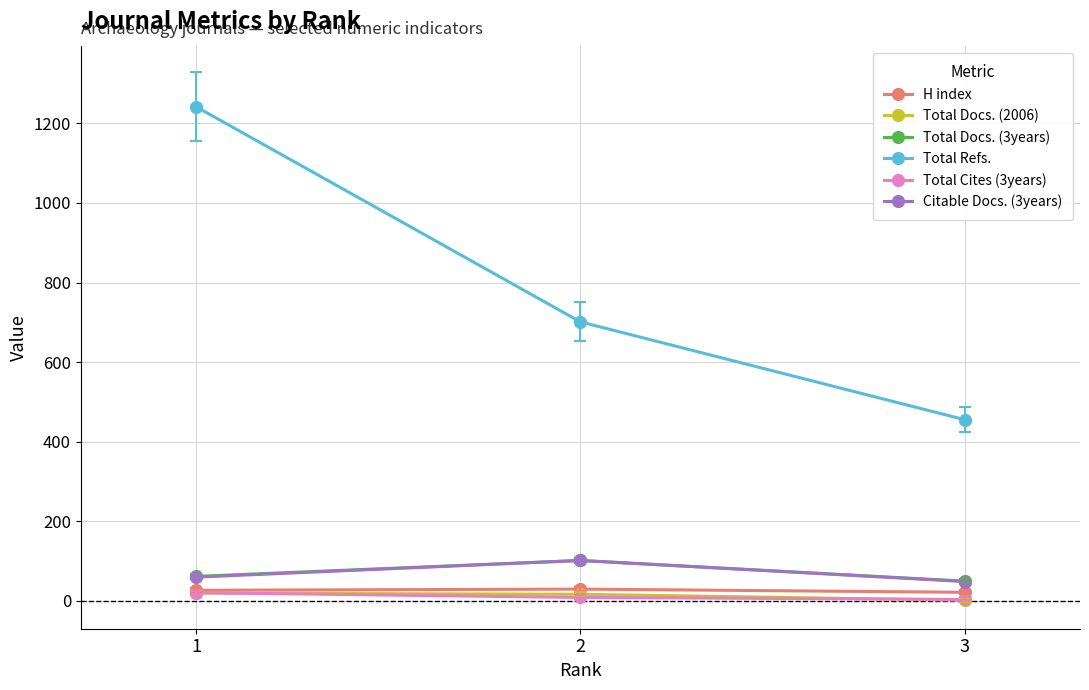

The value of Citable Docs. (3years) at 3 is 48. True or false?

True